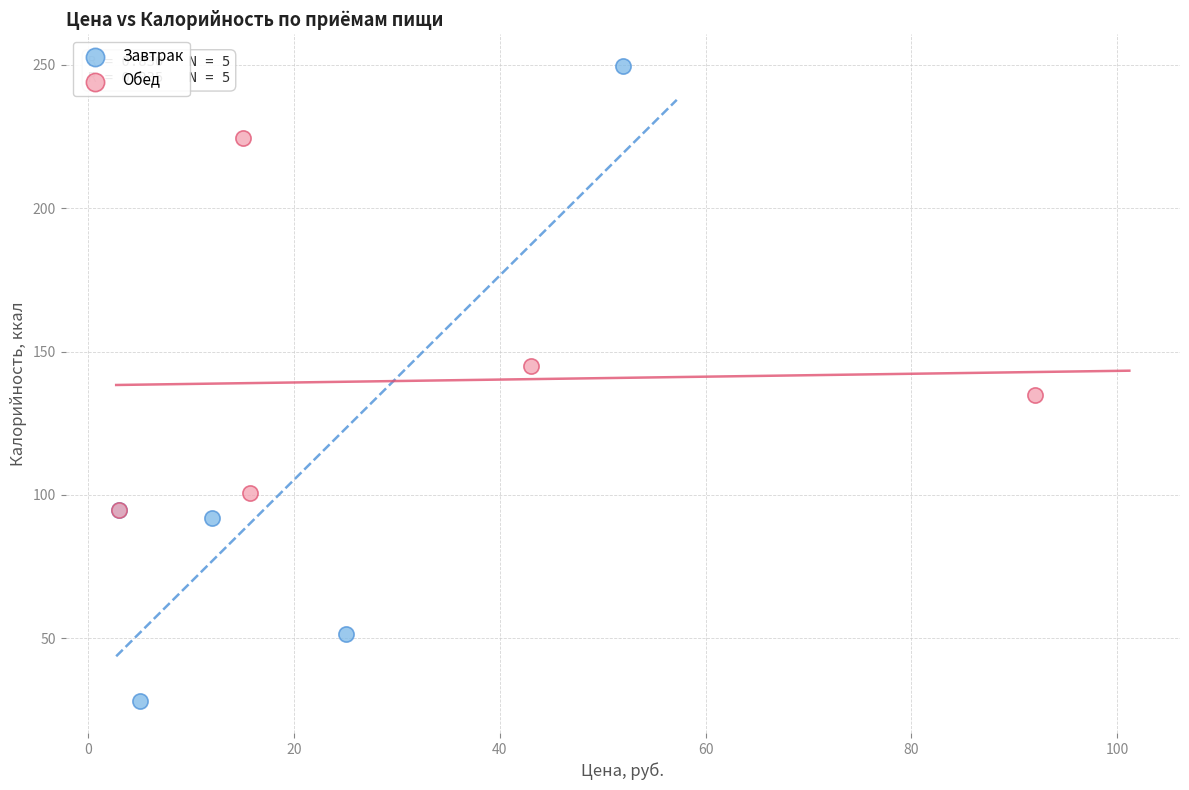

Which series reaches the maximum Y coordinate?

Завтрак